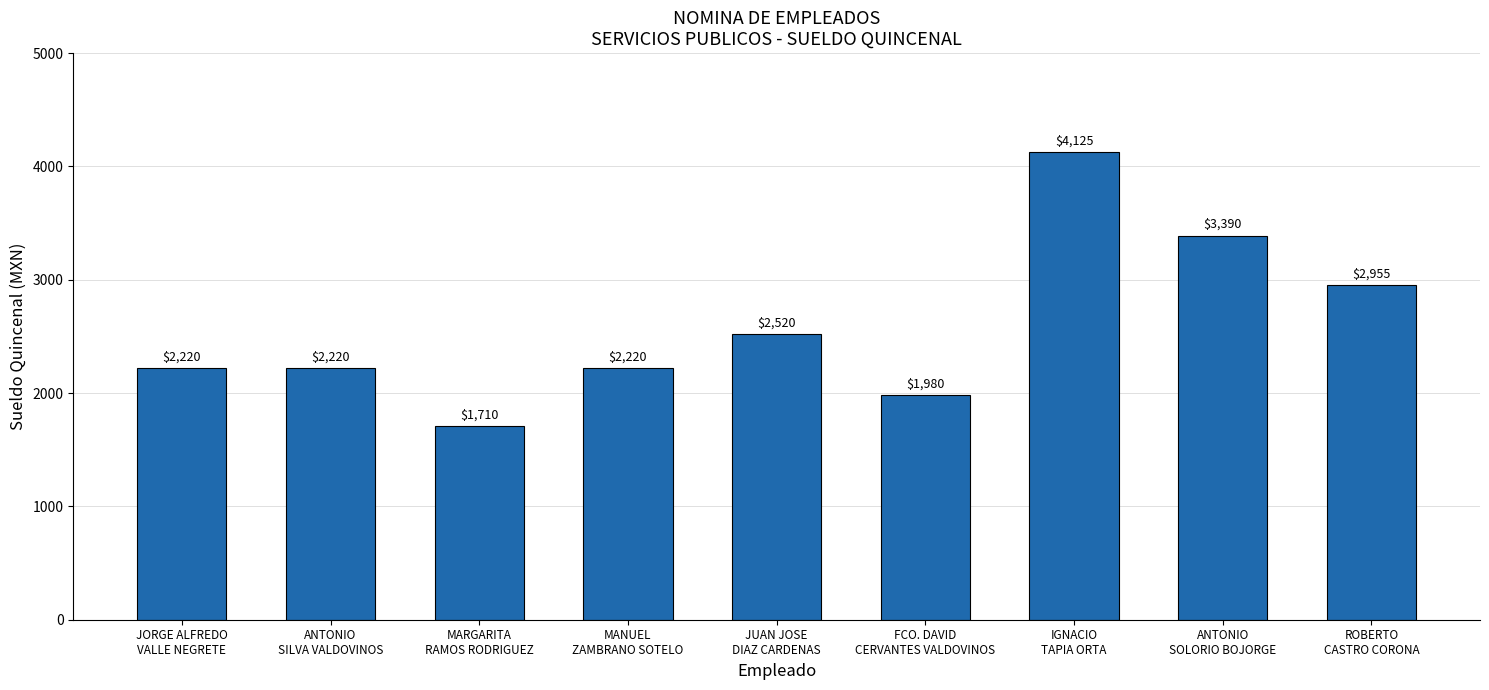

What position from the left is ROBERTO
CASTRO CORONA?

9